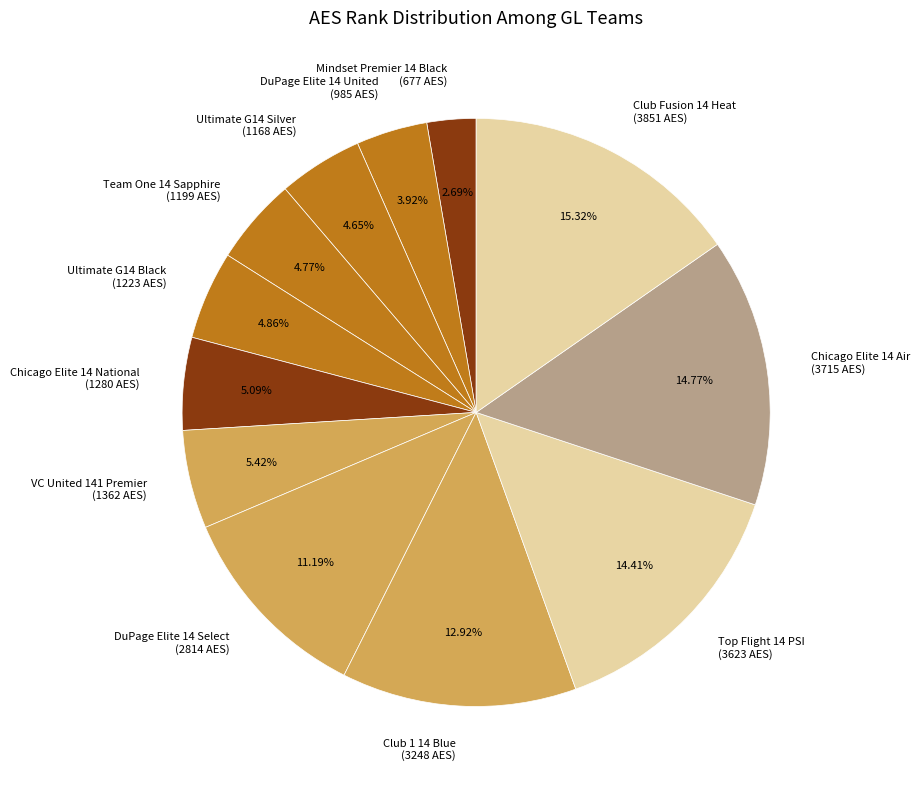

Count the number of slices in the pie.

12